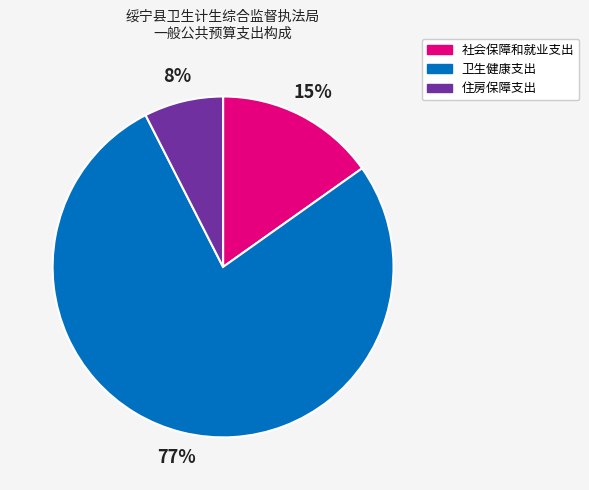

To the nearest percent, what percentage of the pie is 住房保障支出?

8%